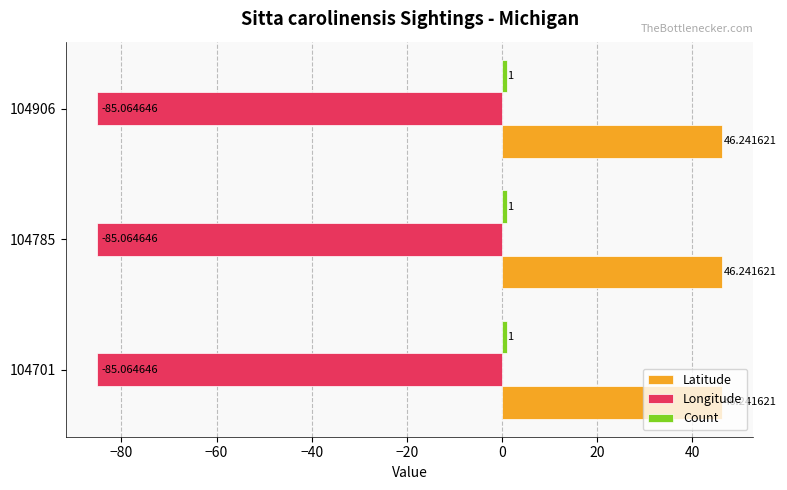

Which series has the largest total across all categories?

Latitude